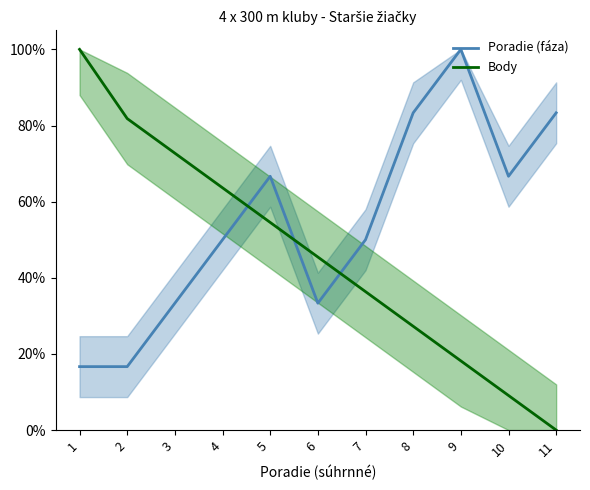

Reading left to right, list all the values displayed in this chart.

Poradie (fáza): 16.7	16.7	33.3	50.0	66.7	33.3	50.0	83.3	100.0	66.7	83.3
Body: 100.0	81.8	72.7	63.6	54.5	45.5	36.4	27.3	18.2	9.1	0.0